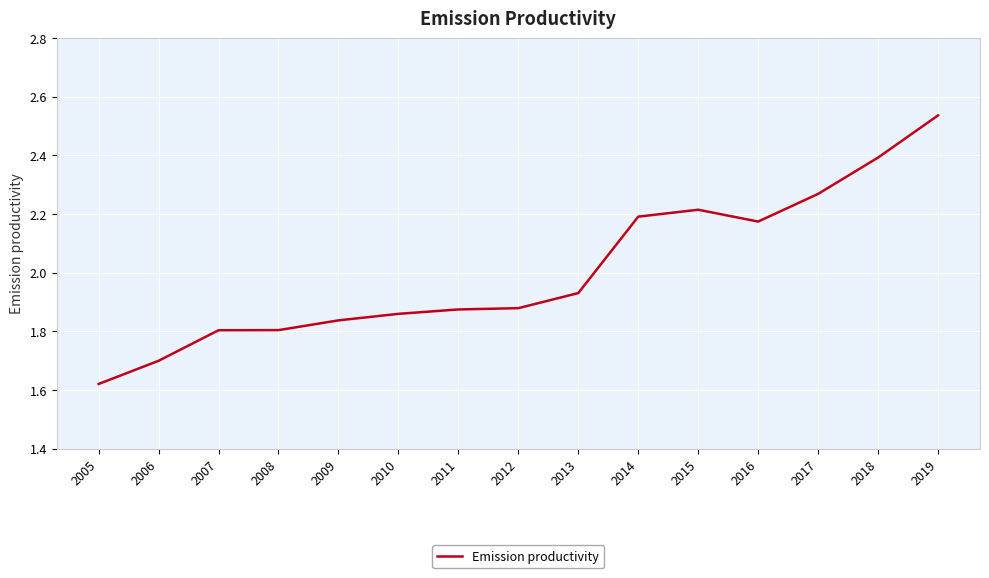

The value at 2011 is 1.1. True or false?

False